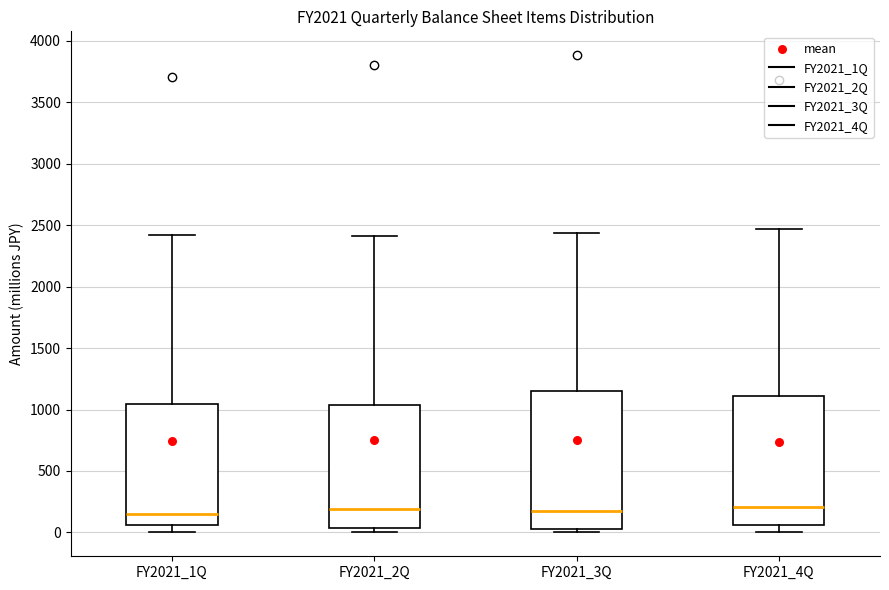

Where does the median line of the box for FY2021_3Q sit on the y-axis? The values are not printed on the chart, so give them approximately, as read against the axis.

150